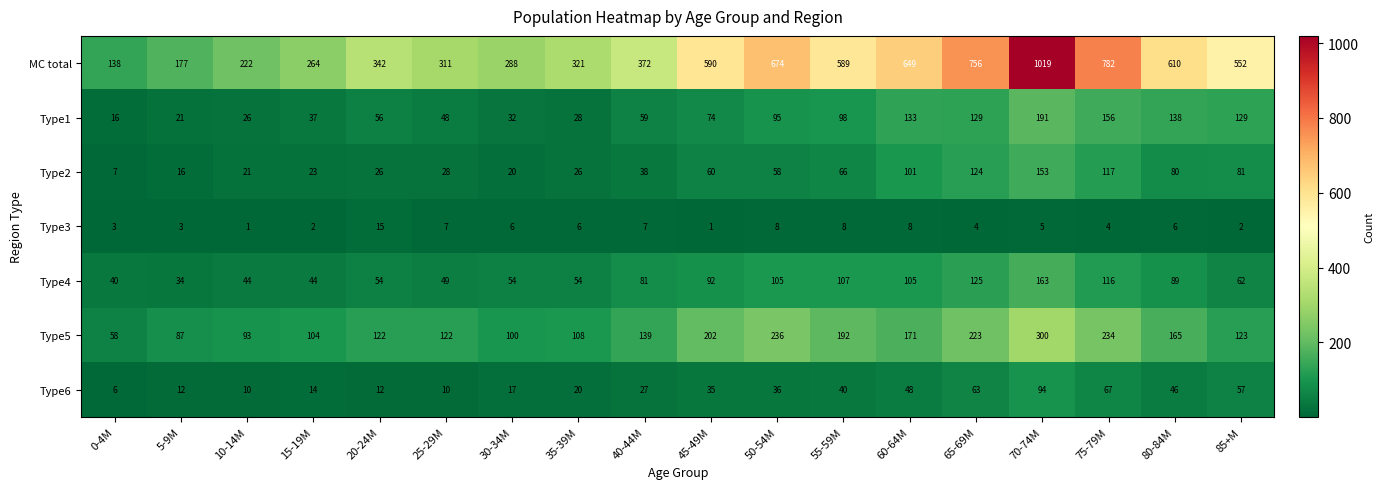

Between 65-69M and 80-84M, which series saw the biggest shift?

MC total